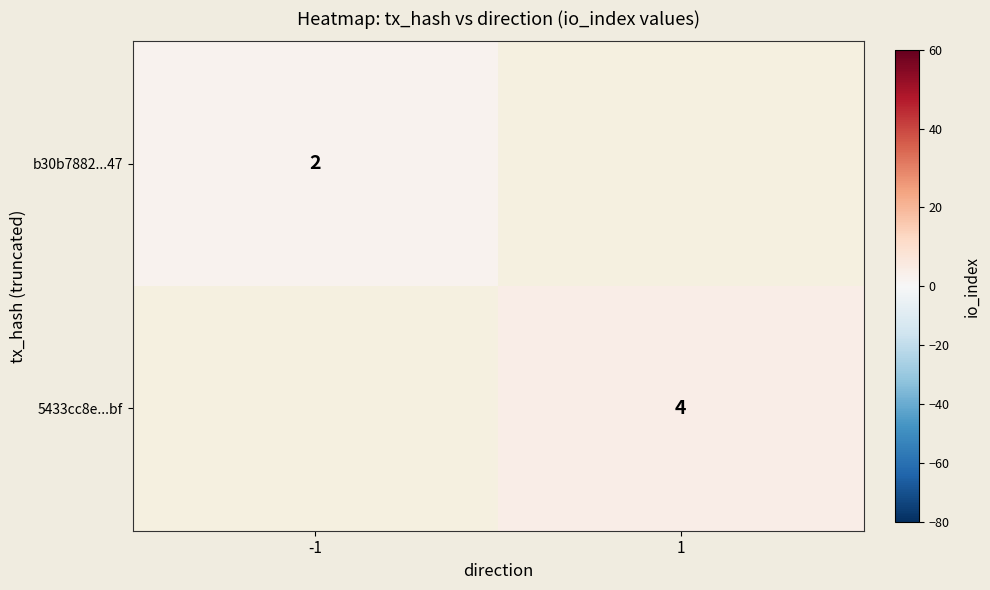

Count the number of data series in this chart.

2